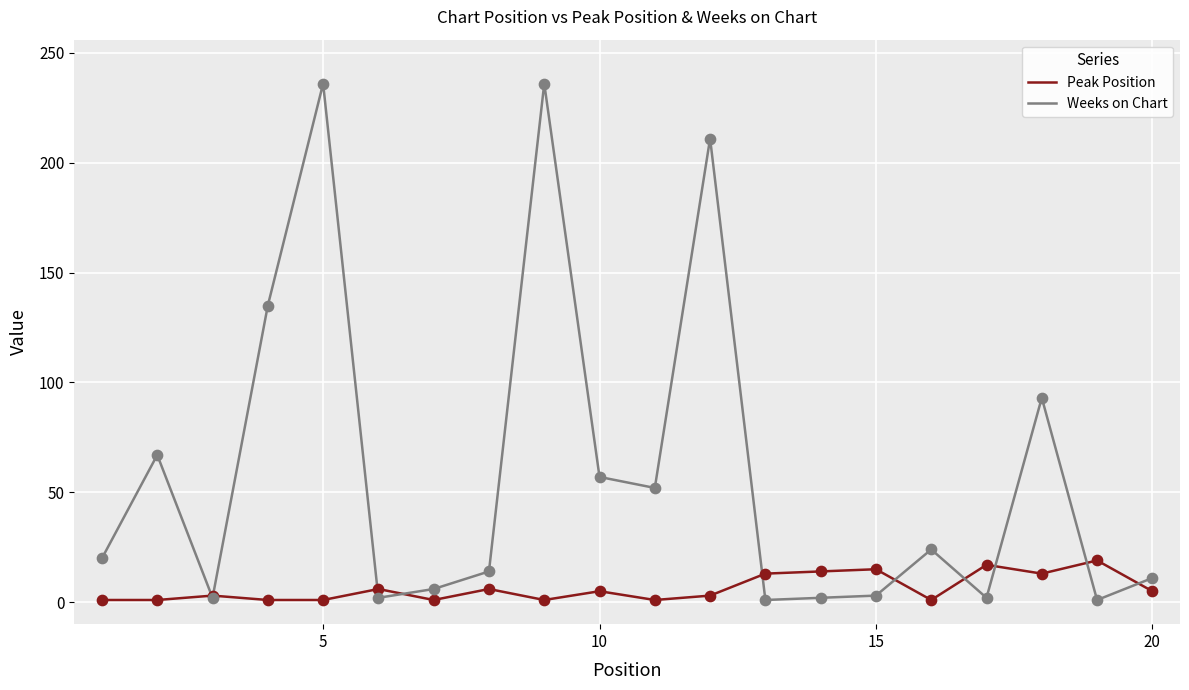

Which series has the largest total across all categories?

Weeks on Chart